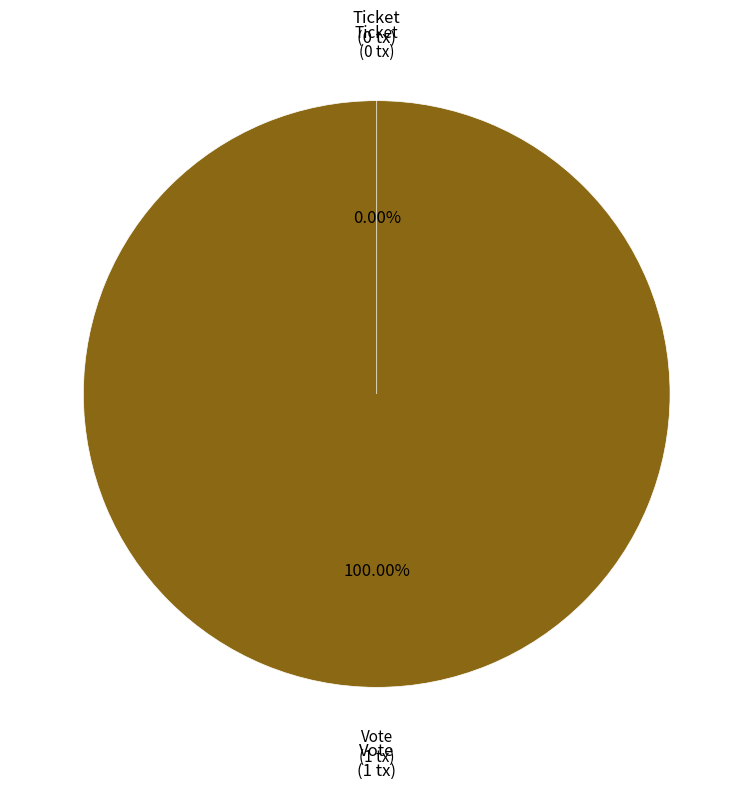

Count the number of slices in the pie.

2